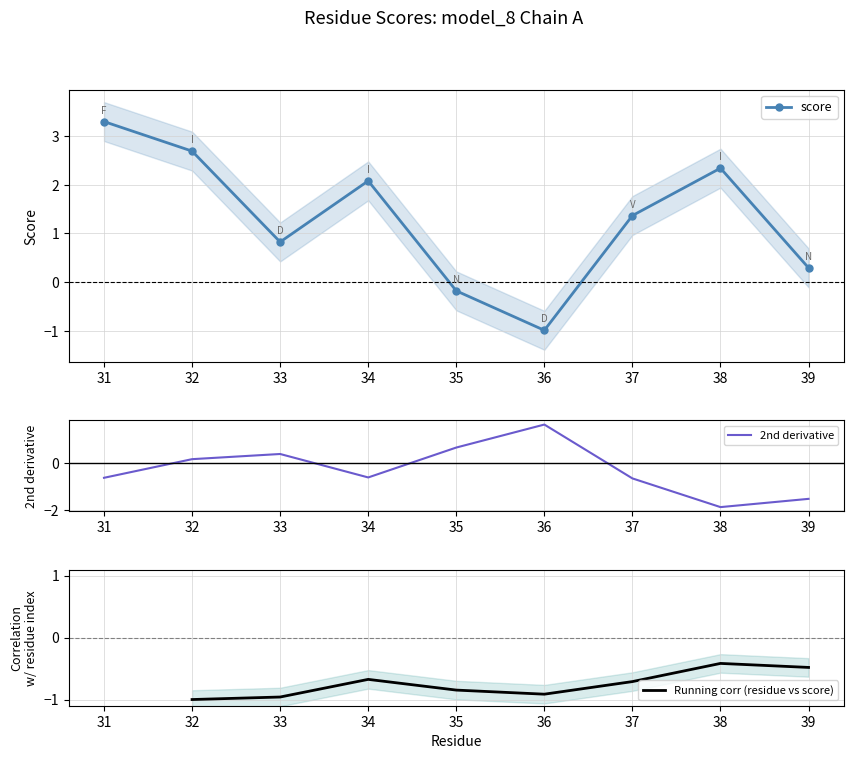

Reading right to left, transcribe all the data shown in this chart.

0.3	2.3	1.4	-1.0	-0.2	2.1	0.8	2.7	3.3